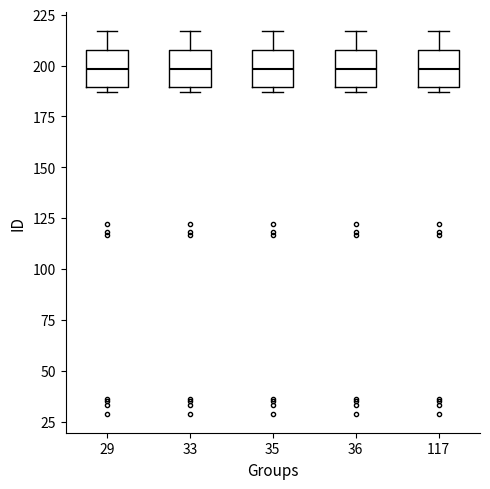

Reading left to right, read every box against the y-axis: the position of its median line, the range the box covers, and the ends of its whiskers. The values are not printed on the chart, so give them approximately, as read against the axis.

29: median 200, box 190 to 210, whiskers 185 to 215
33: median 200, box 190 to 210, whiskers 185 to 215
35: median 200, box 190 to 210, whiskers 185 to 215
36: median 200, box 190 to 210, whiskers 185 to 215
117: median 200, box 190 to 210, whiskers 185 to 215